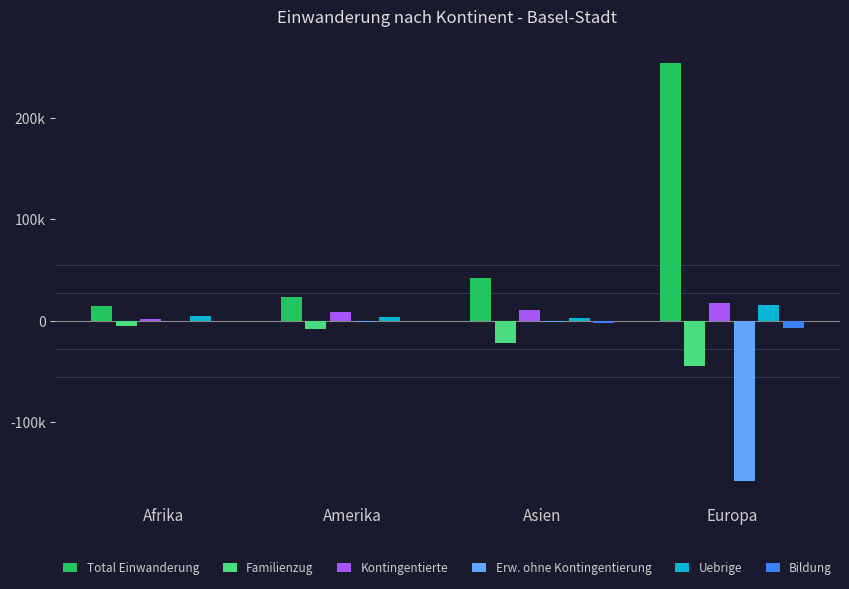

Which category has the highest value in the Bildung series?

Afrika